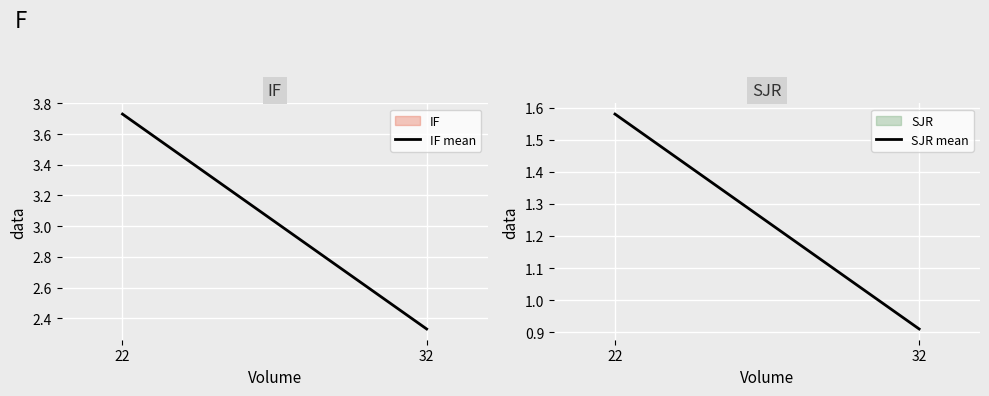

Reading left to right, extract all data points from this chart.

IF mean: 22=3.7	32=2.3
SJR mean: 22=1.6	32=0.9